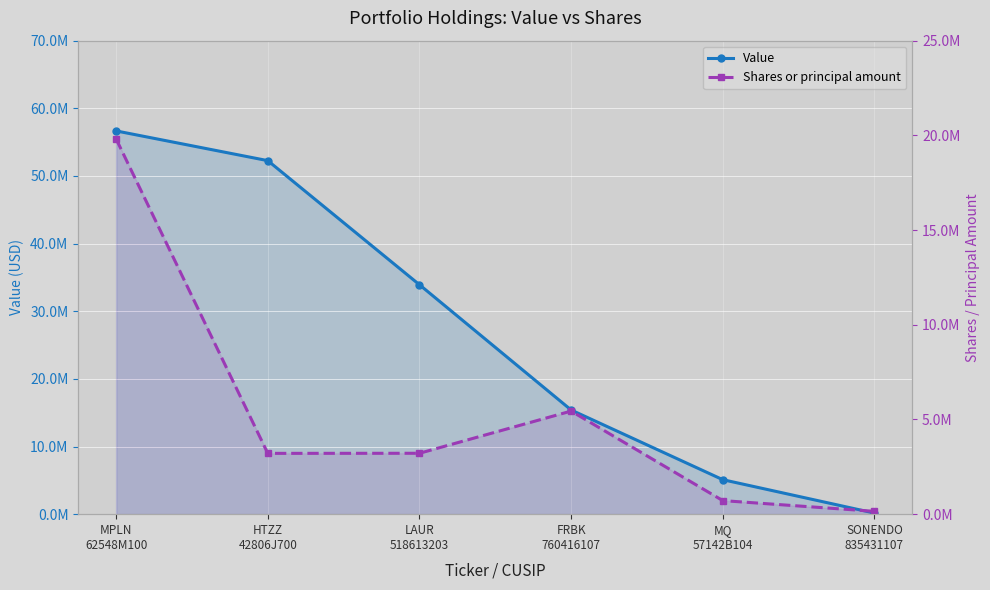

Is the value of Value at MPLN
62548M100 greater than the value of Shares or principal amount at LAUR
518613203?

Yes